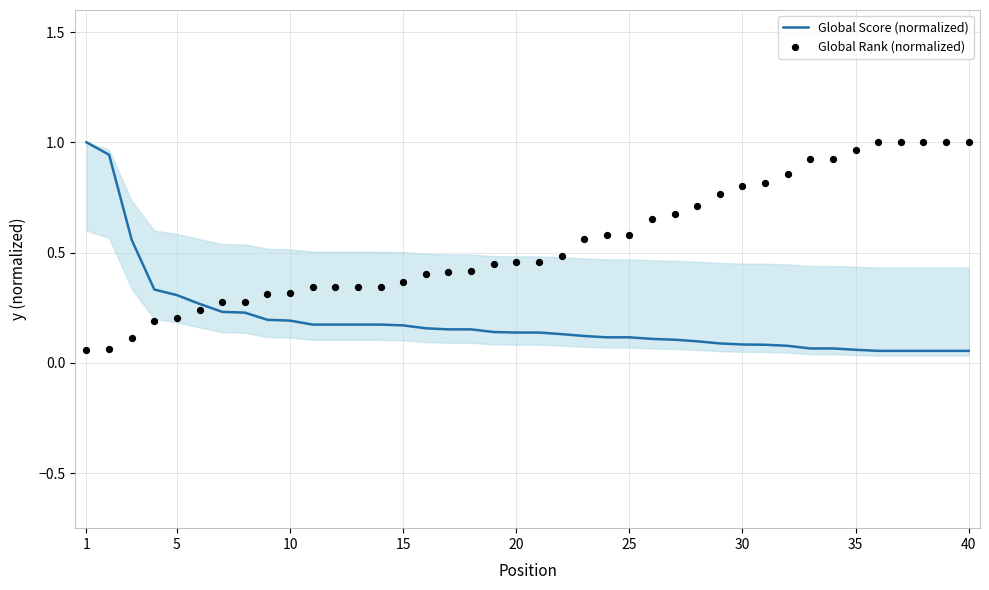

Which series contains the highest Y value?

Global Score (normalized)